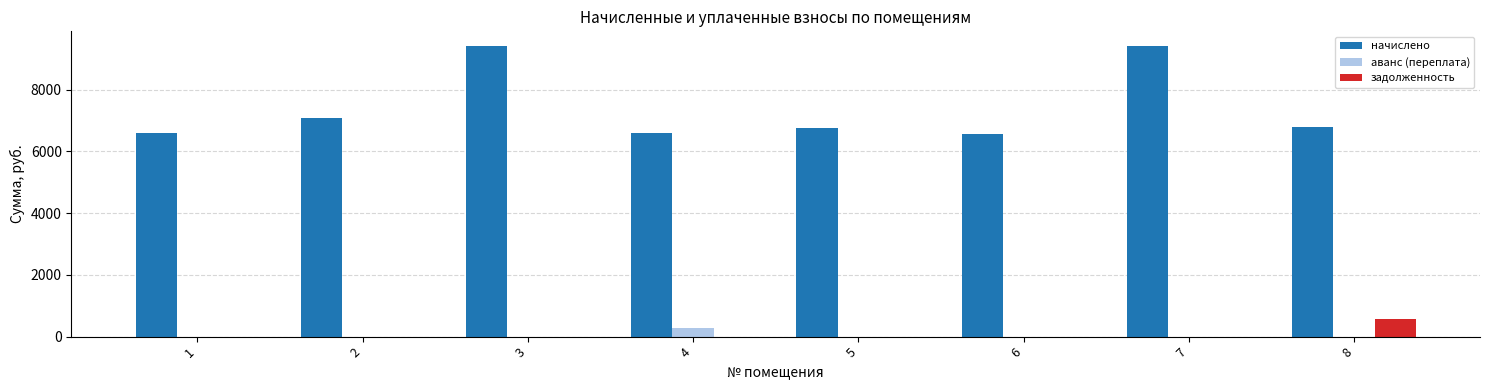

The value of начислено at 7 is 14495.9. True or false?

False